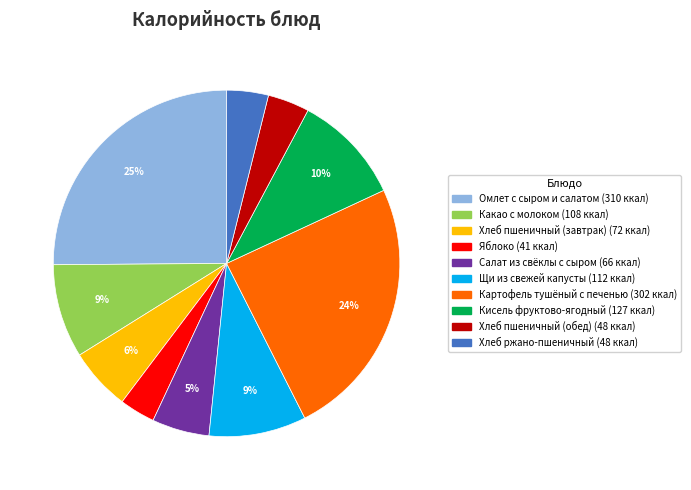

To the nearest percent, what is the combined percentage of Хлеб ржано-пшеничный and Какао с молоком?

13%